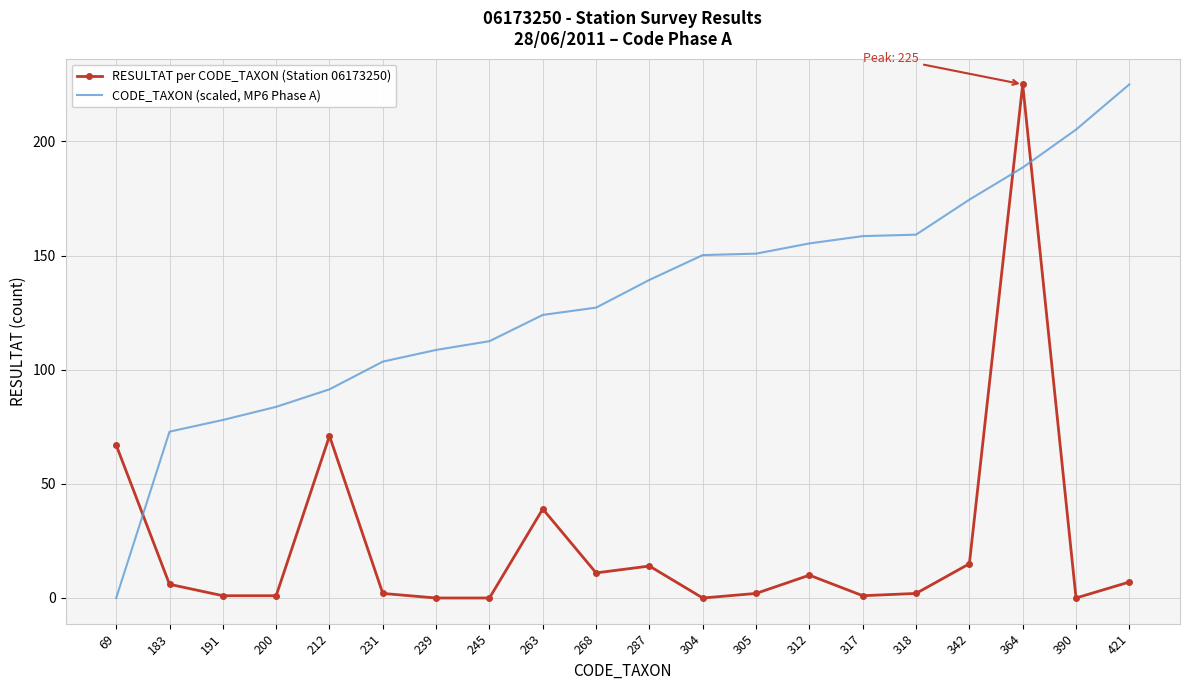

The value of CODE_TAXON (scaled, MP6 Phase A) at 200 is 50.5. True or false?

False